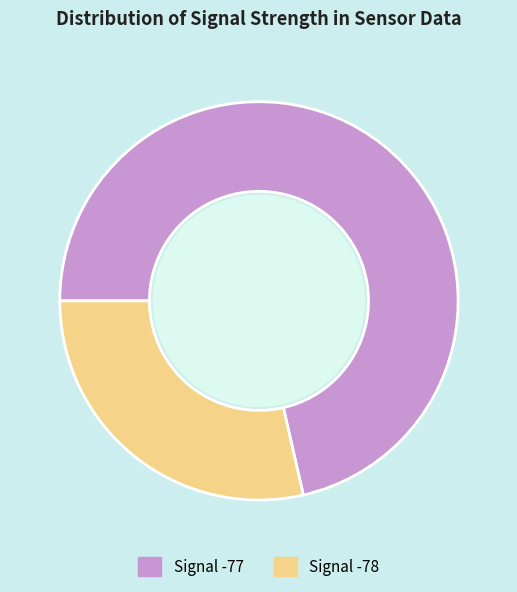

Is there any slice that represents more than half of the pie?

Yes